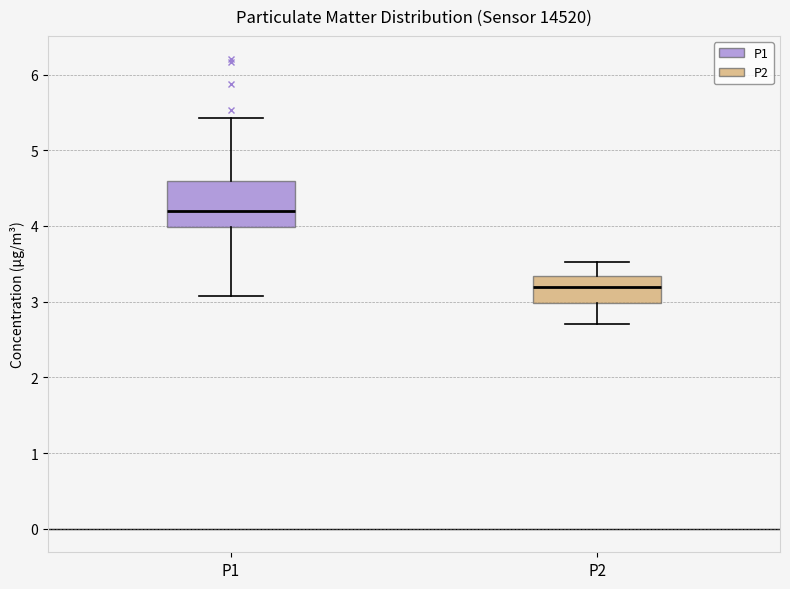

Reading left to right, transcribe this box plot: for each box, give where its median line is, the range the box spans, and where its two whiskers end, as read against the y-axis. The values are not printed on the chart, so give them approximately, as read against the axis.

P1: median 4.2, box 4.0 to 4.6, whiskers 3.1 to 5.4
P2: median 3.2, box 3.0 to 3.3, whiskers 2.7 to 3.5